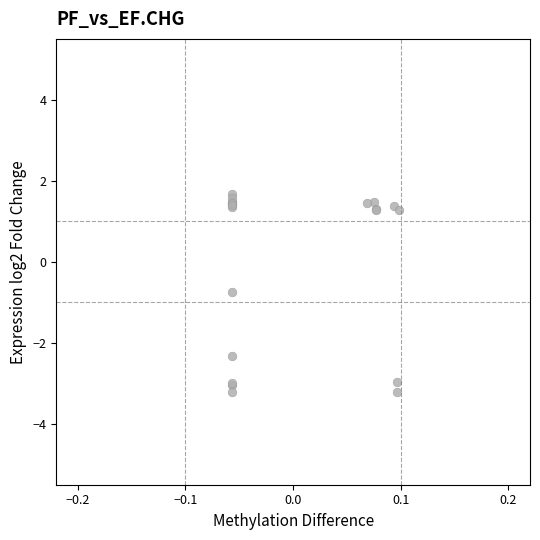

What Y value in the scatter plot is closest to 0?

-0.8